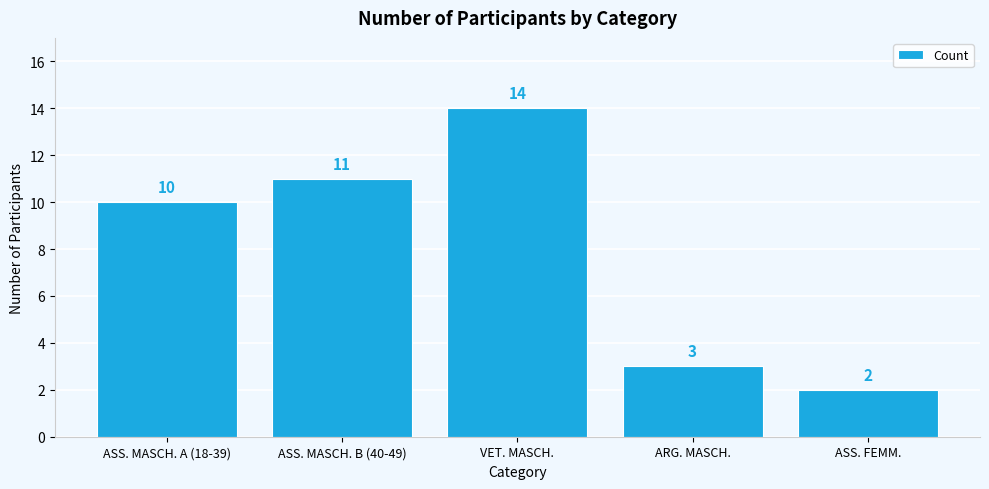

What is the minimum value shown in the chart?

2